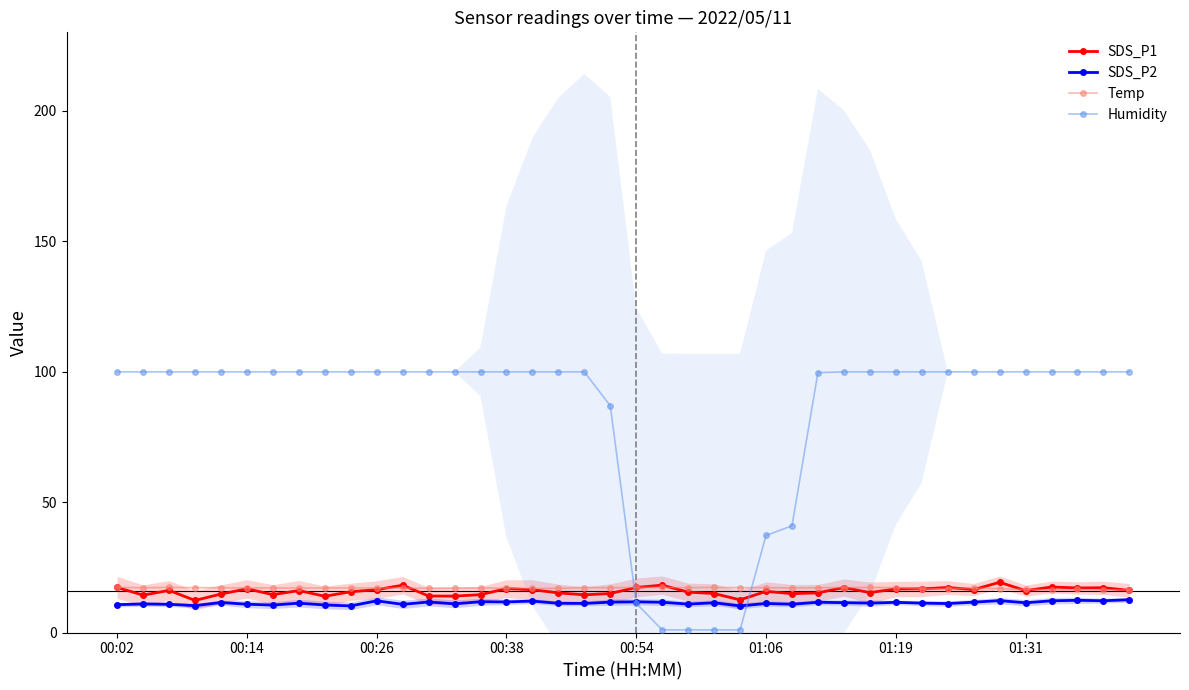

How many Temp values are between 17 and 18?

31